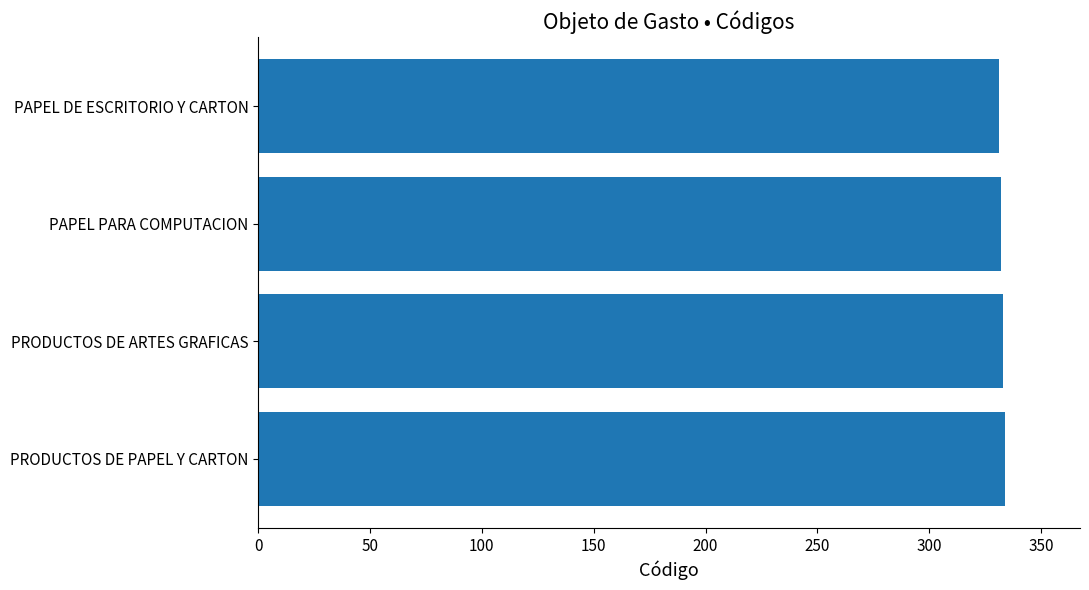

What value does the data have at PAPEL PARA COMPUTACION?

332